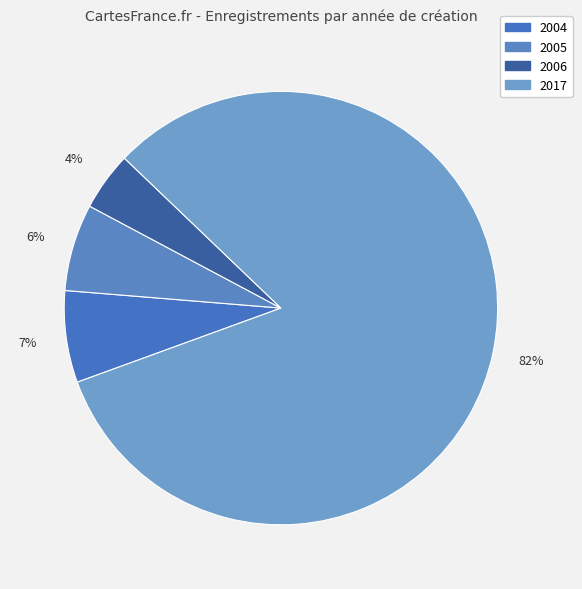

What percentage is NOT represented by 2006?

95.6%